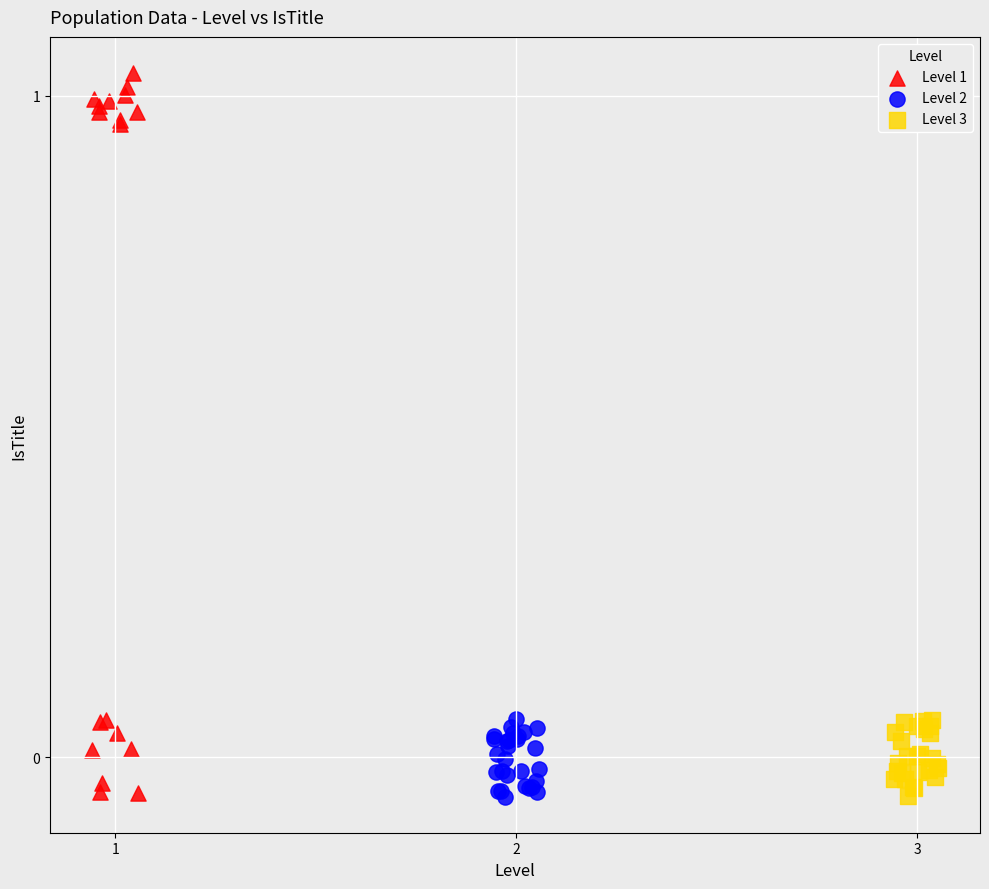

Which series contains the highest Y value?

Level 1